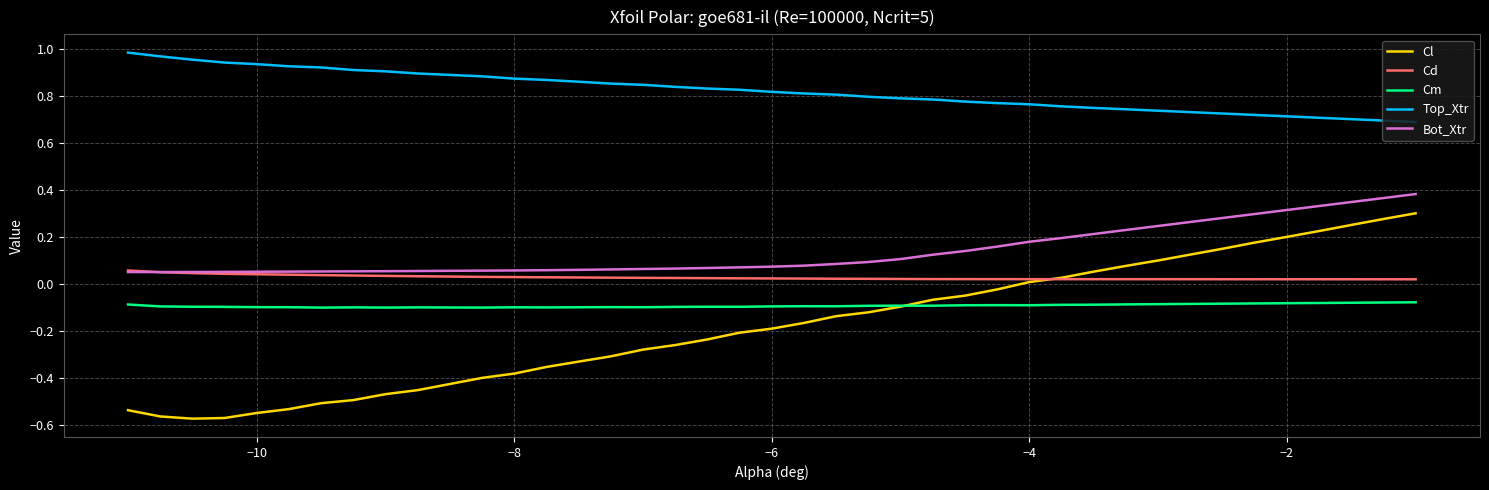

True or false: Bot_Xtr and Cl cross at least once.

False